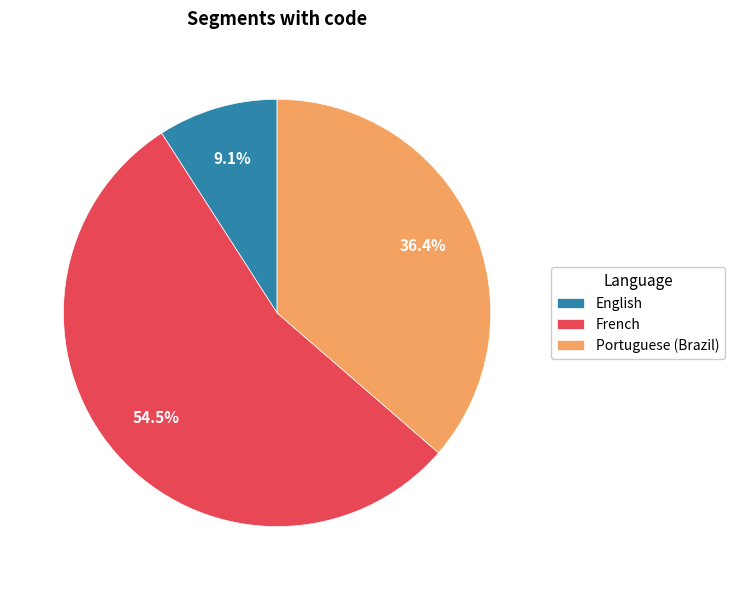

Count the number of slices in the pie.

3